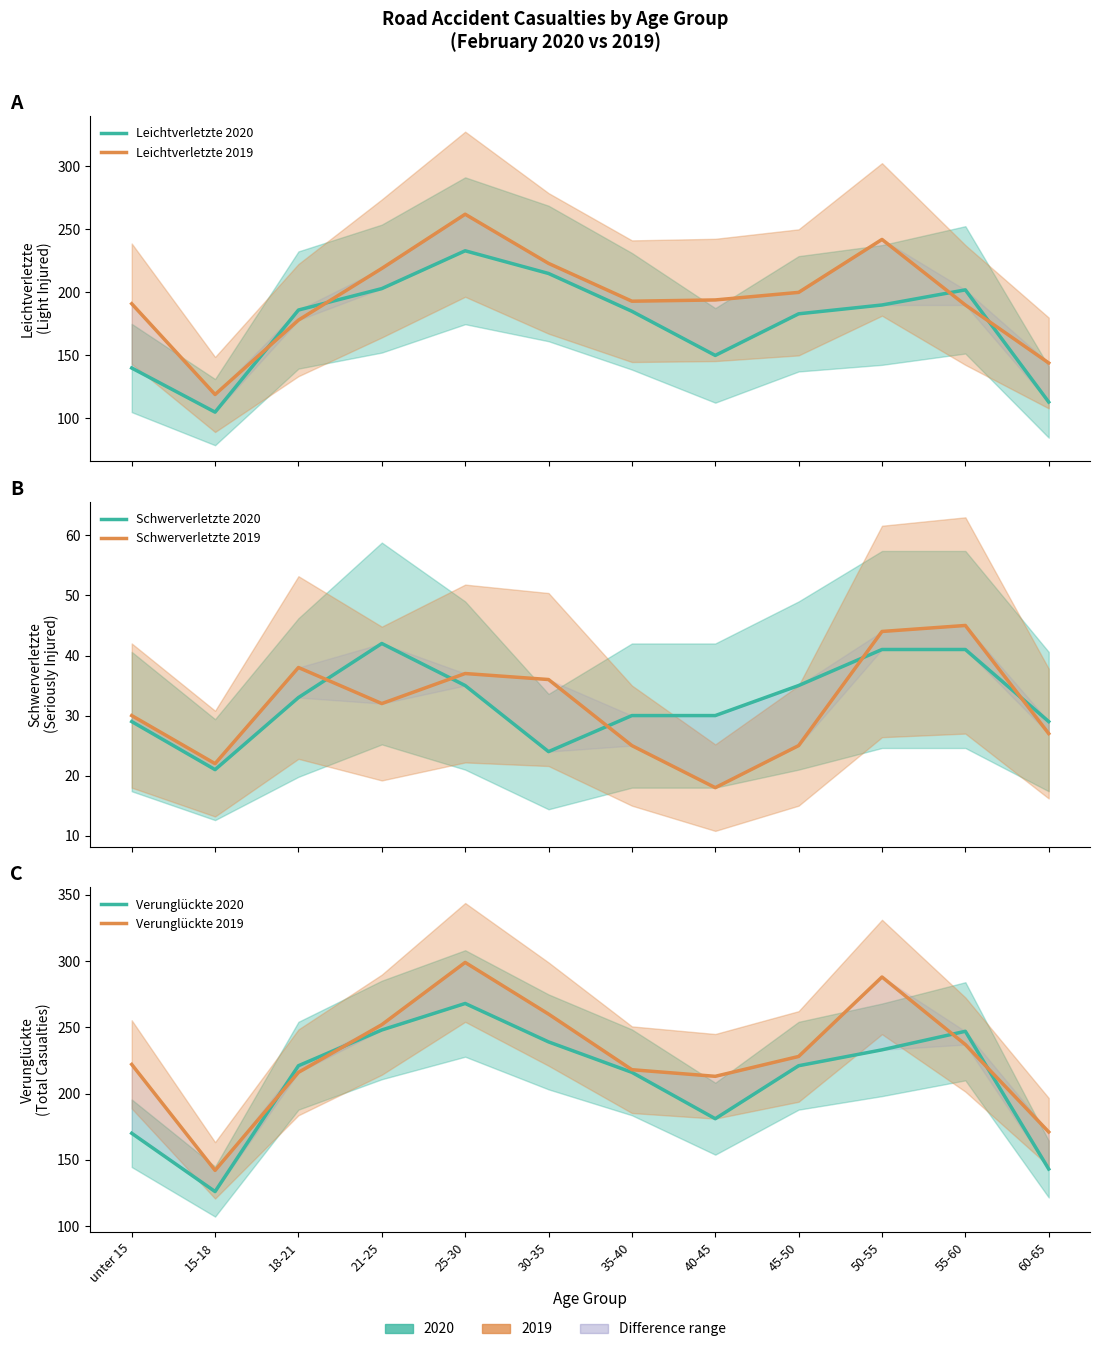

True or false: Leichtverletzte 2019 and Schwerverletzte 2020 cross at least once.

False